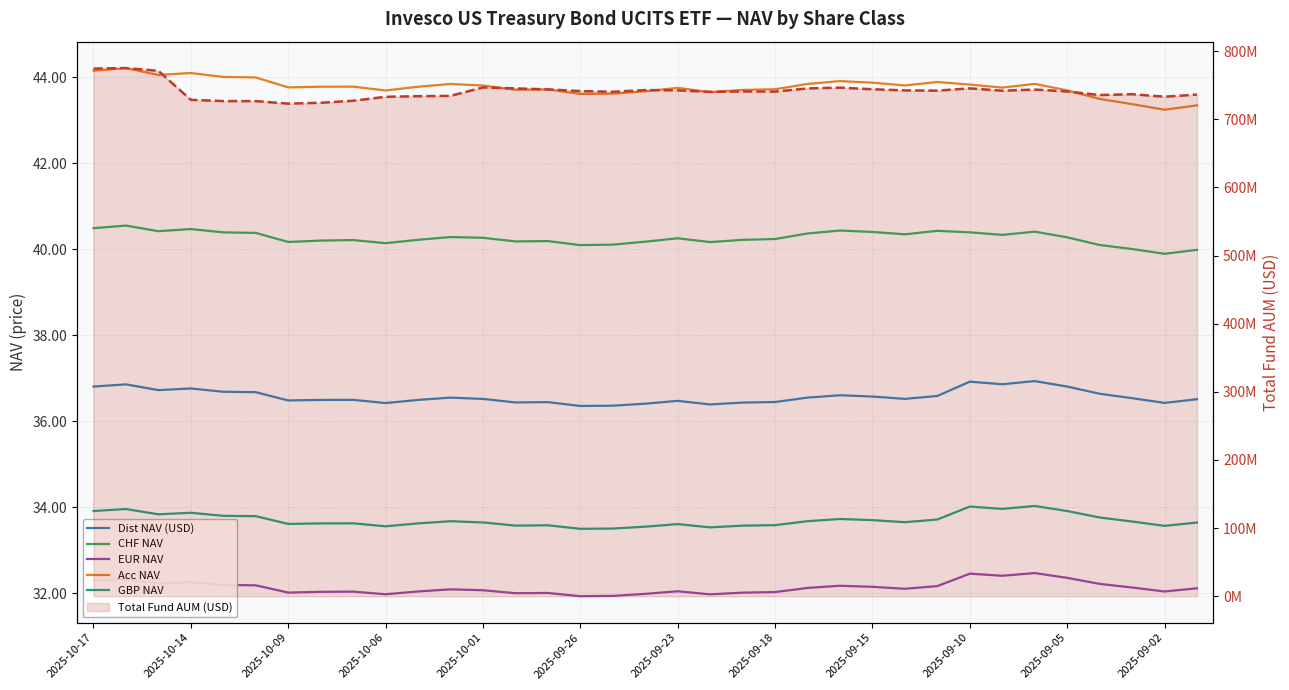

At how many categories does at least one series exceed 18337425?

35